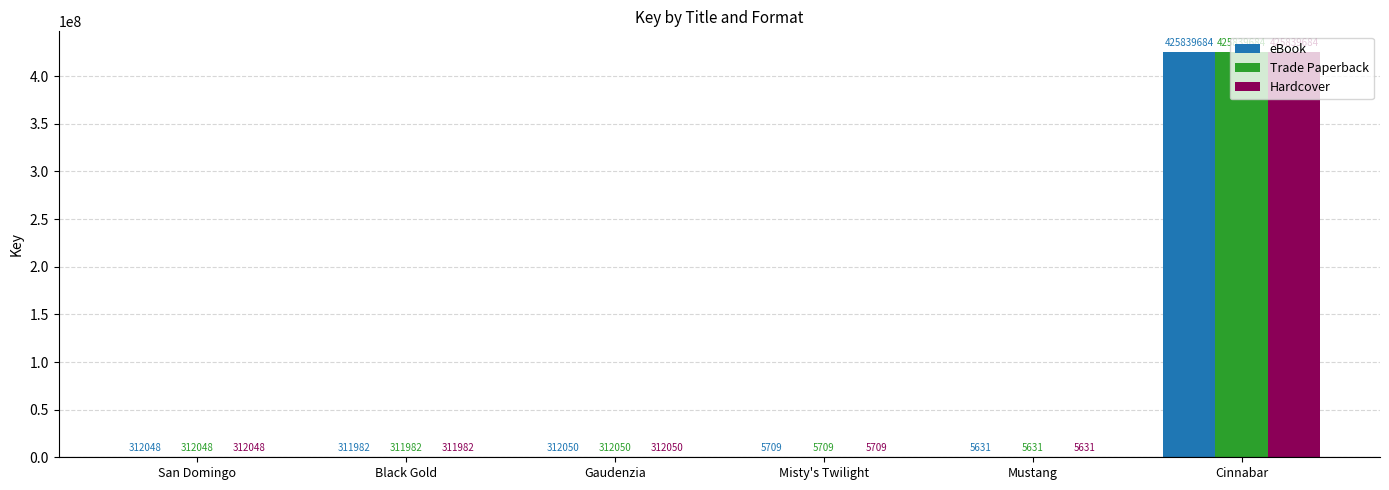

How many distinct data groups are displayed?

3